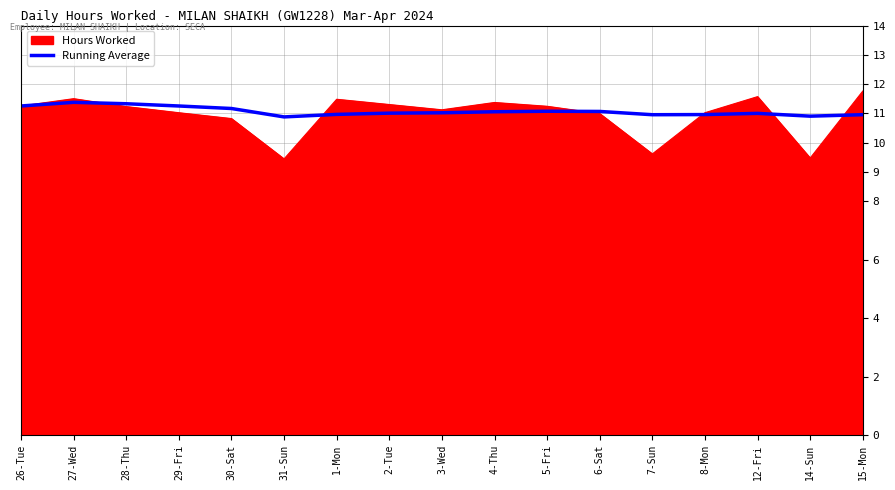

How many distinct data groups are displayed?

2